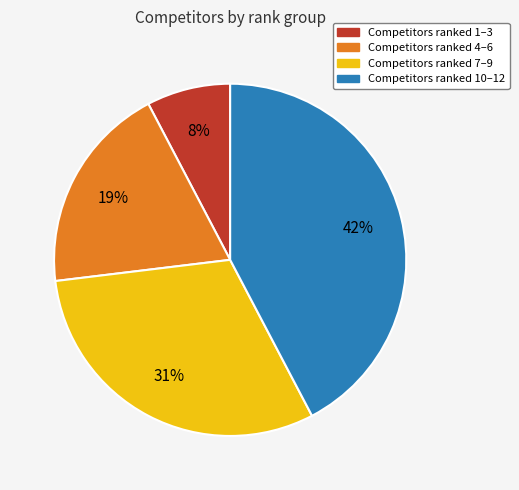

Is there any slice that represents more than half of the pie?

No